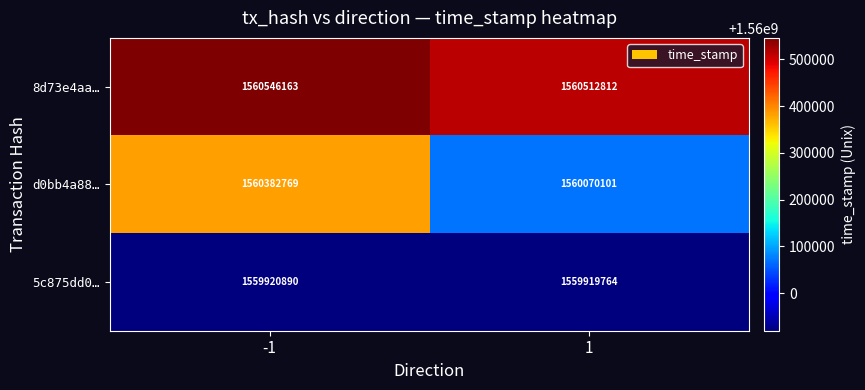

Between -1 and 1, which series saw the biggest shift?

d0bb4a88…